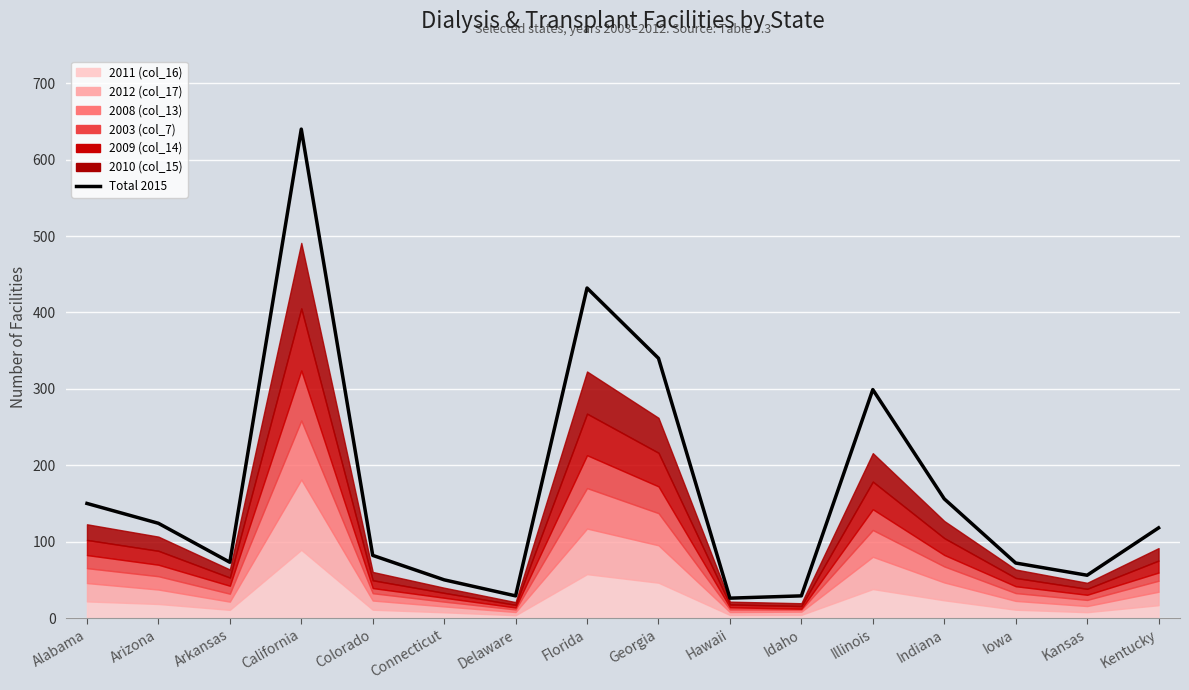

What is the average value?

167